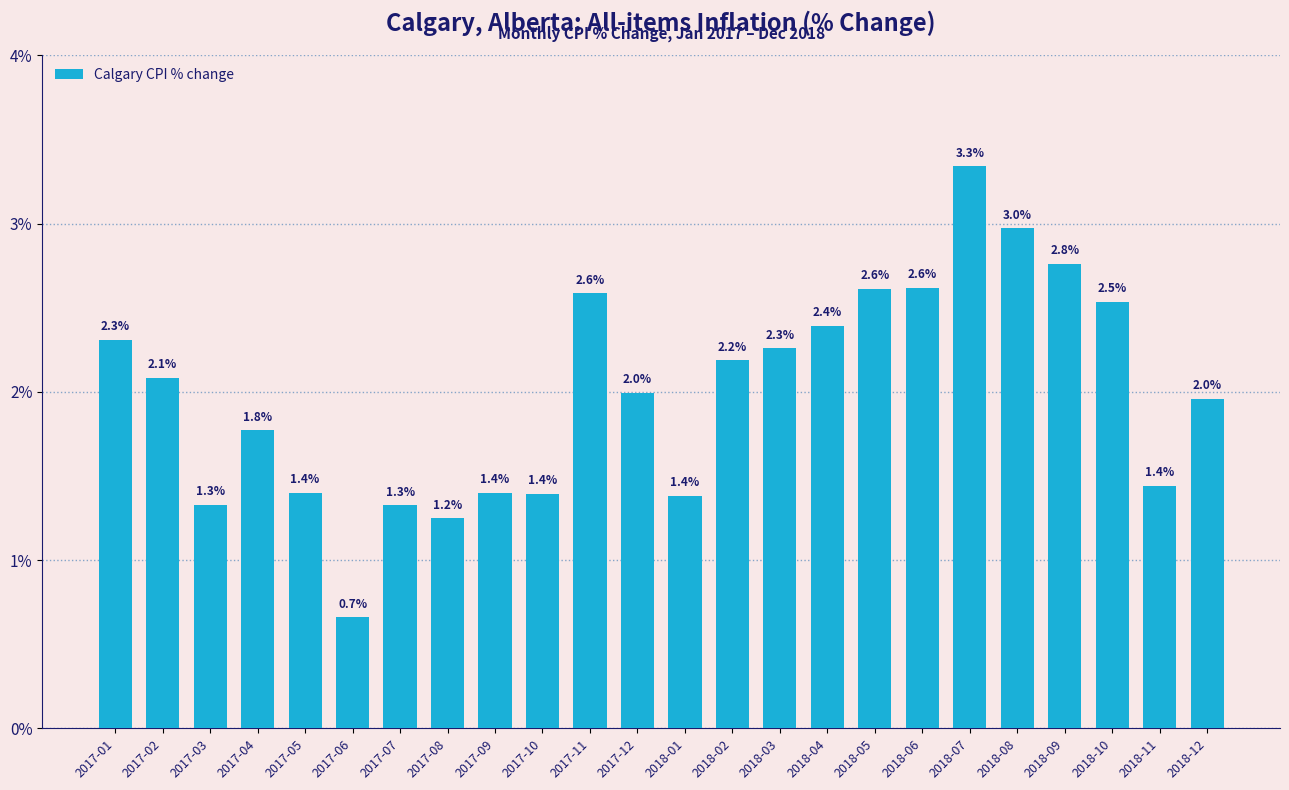

What is the label of the 15th bar from the left?

2018-03